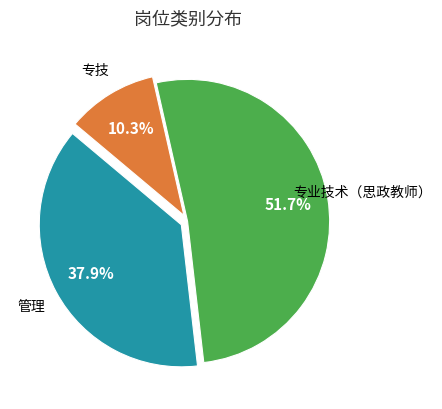

Is there a majority slice in this chart?

Yes